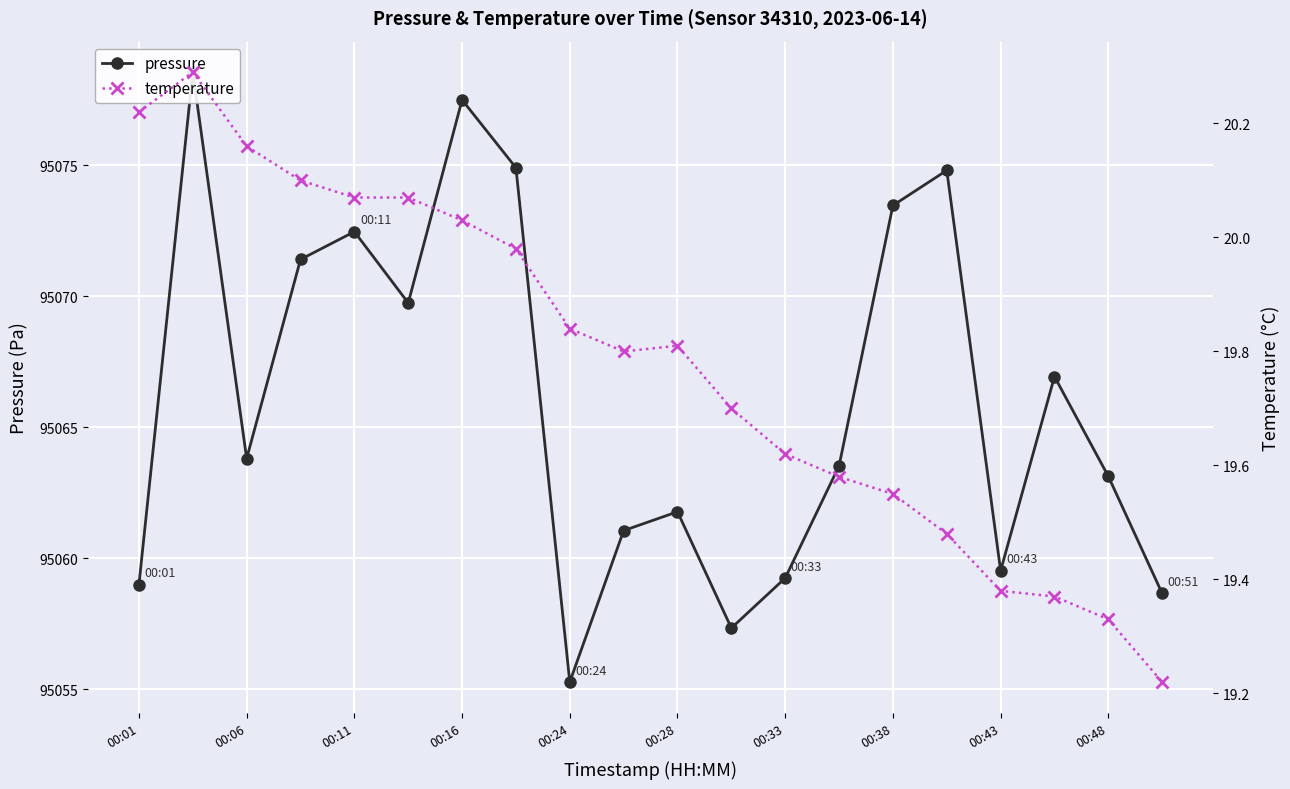

What is the difference between the maximum and second lowest values in the pressure series?

21.2